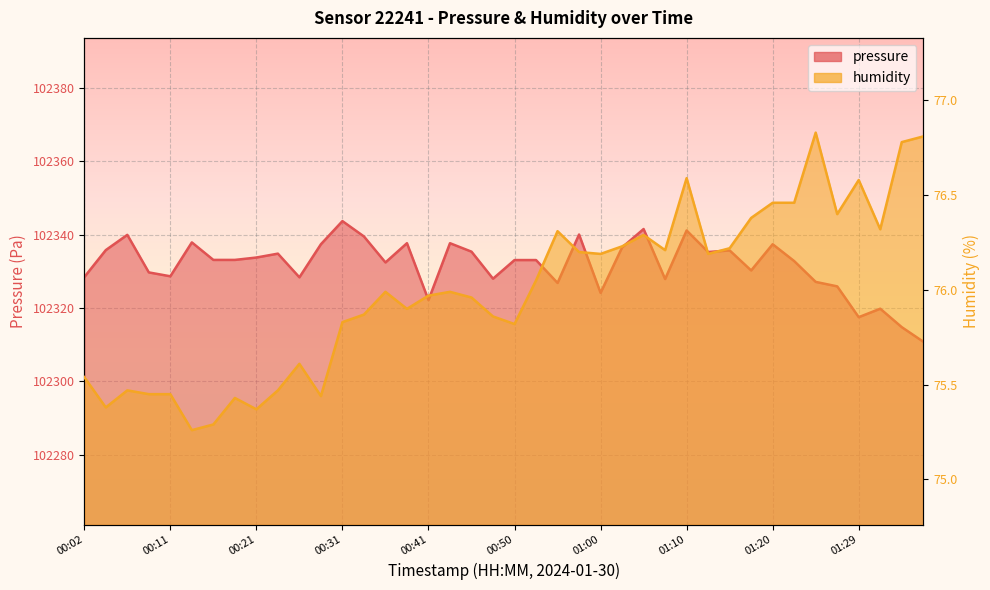

At 01:29, list the series in order from largest to smallest.

pressure, humidity